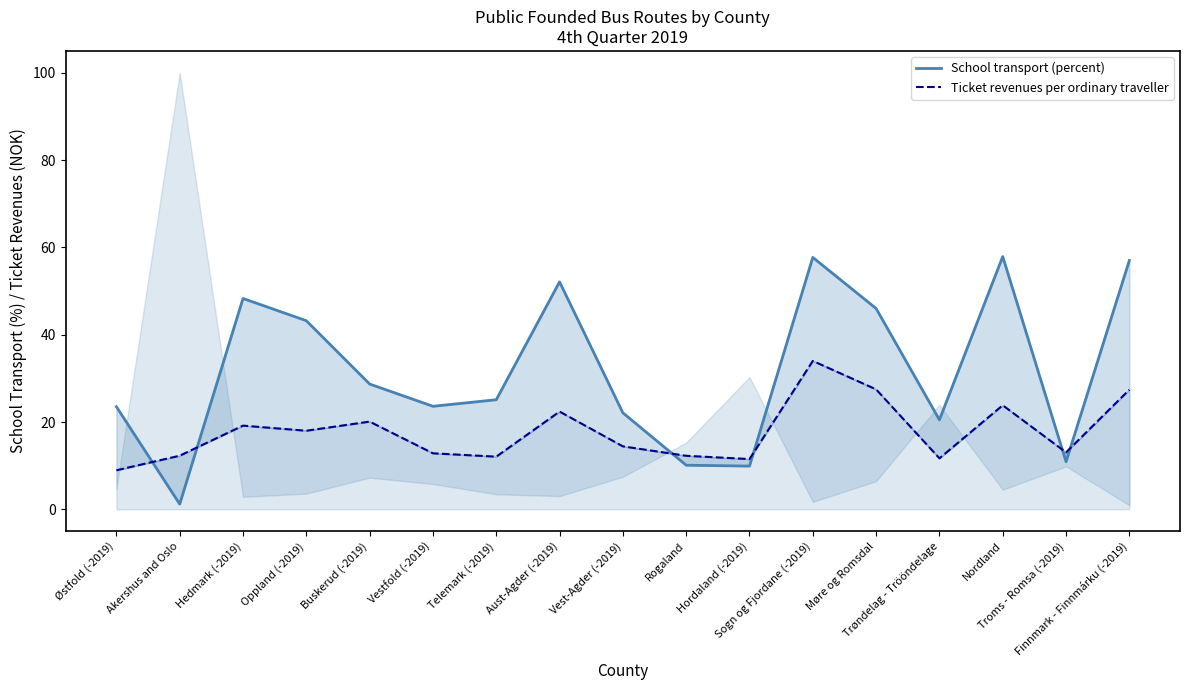

At which category is the sum across all series the highest?

Sogn og Fjordane (-2019)